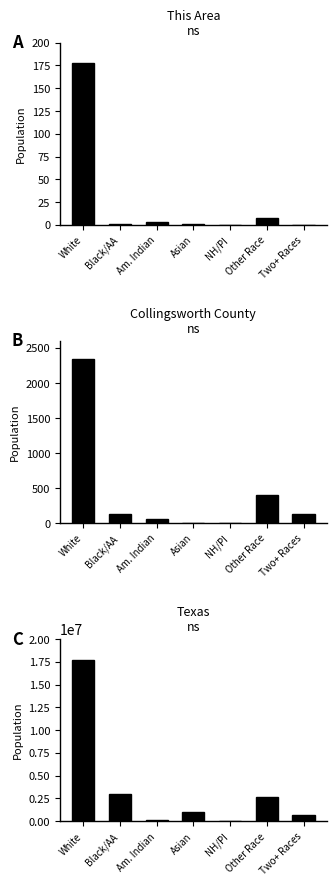

Where does the This Area series first go above 1?

White